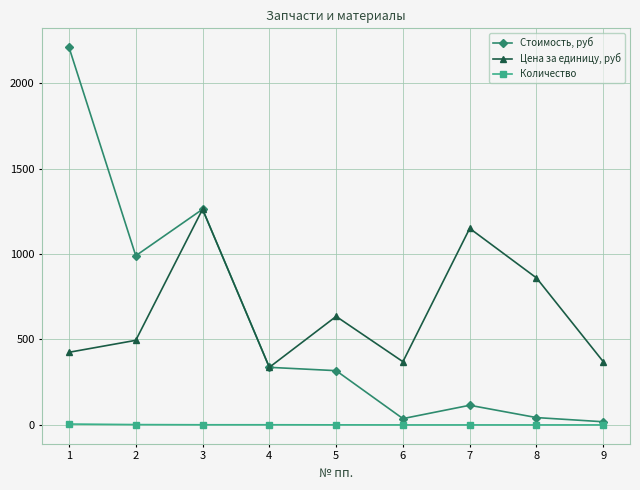

Which series changed the most between 7 and 8?

Цена за единицу, руб